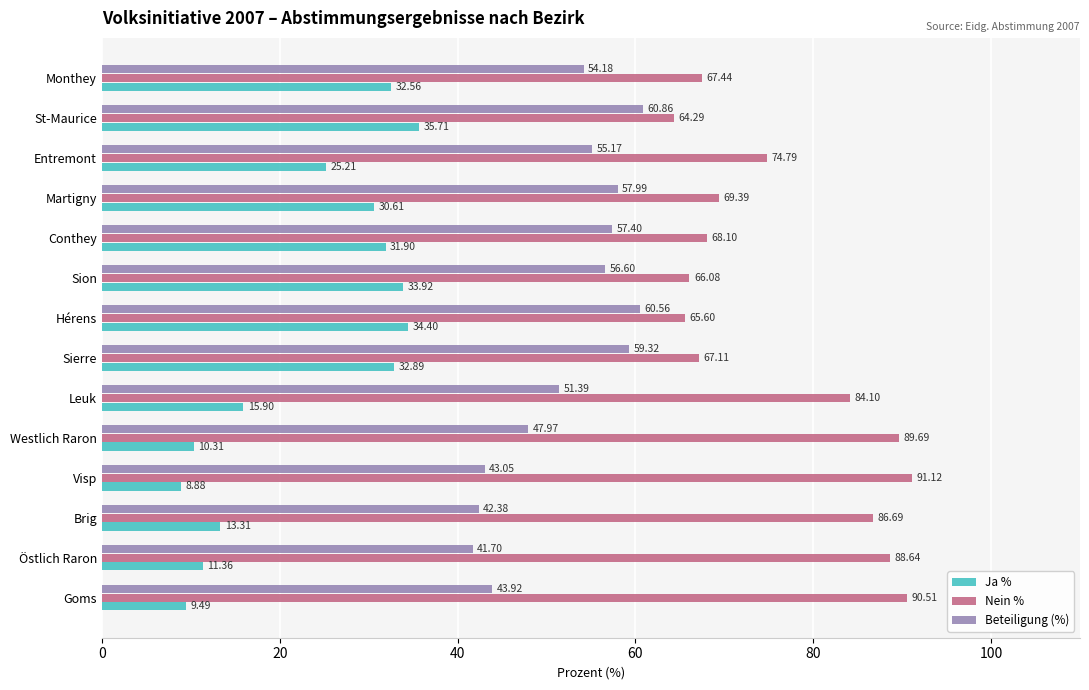

At which category is the sum across all series the highest?

St-Maurice